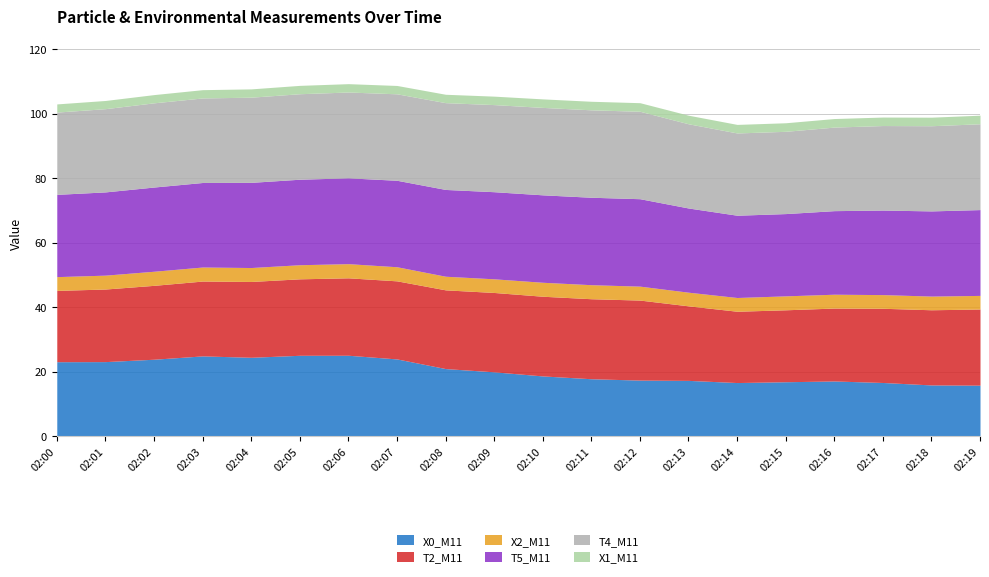

What is the difference between the maximum and minimum values in the T2_M11 series?

2.7